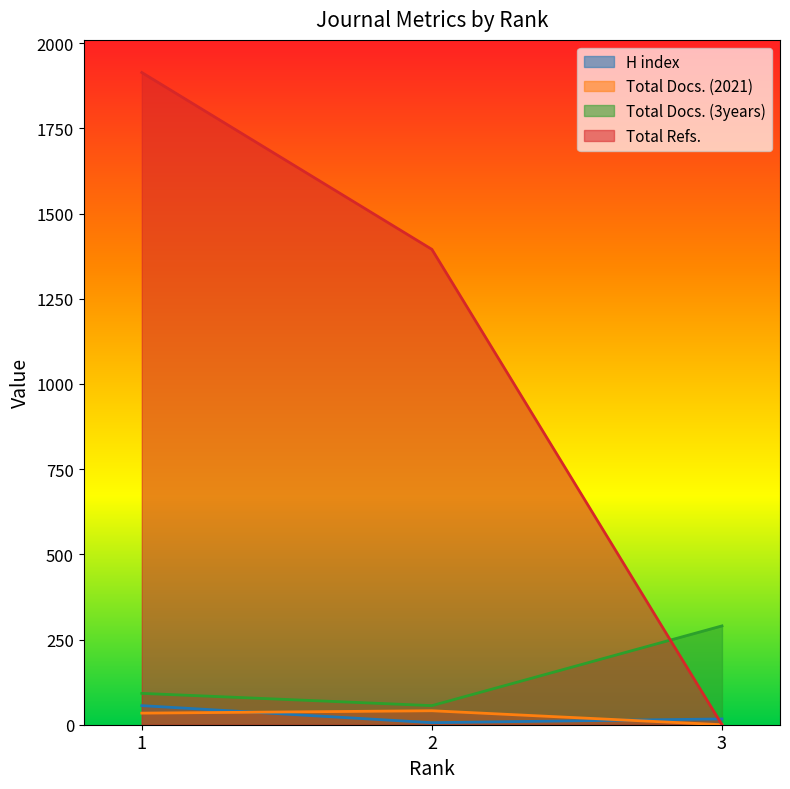

What is the value of the Total Refs. point at the 2nd from the left?

1395